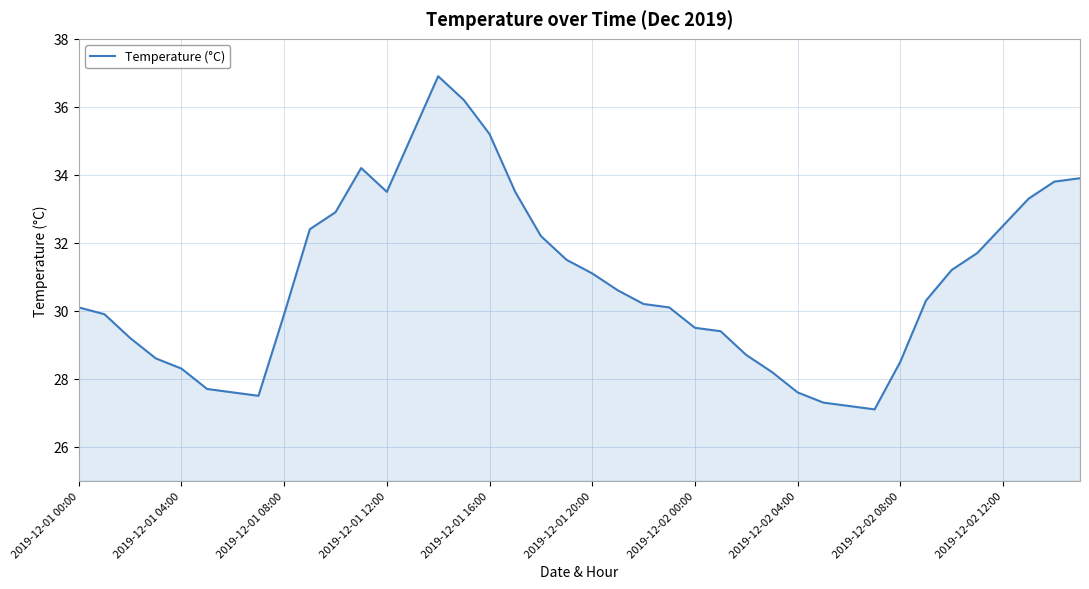

What is the smallest value displayed?

27.1